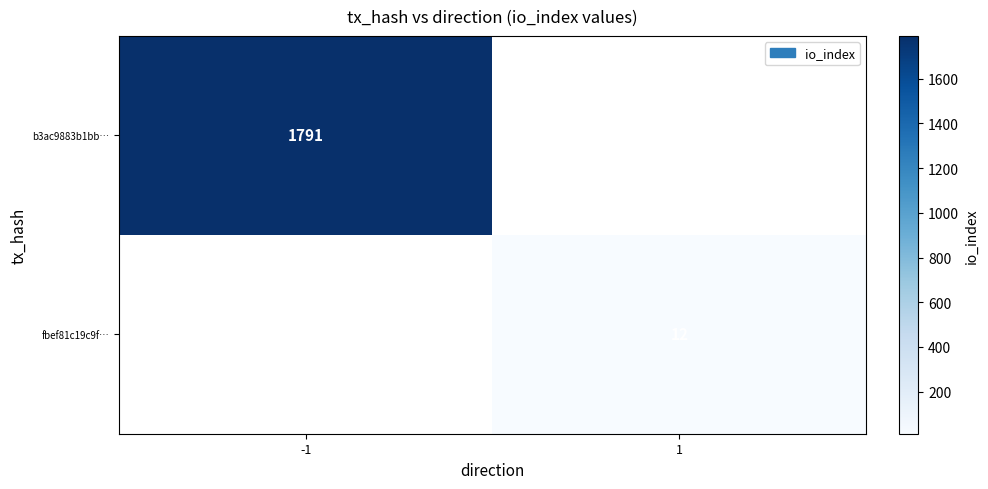

Is the value of b3ac9883b1bb… at -1 greater than the value of fbef81c19c9f… at 1?

Yes